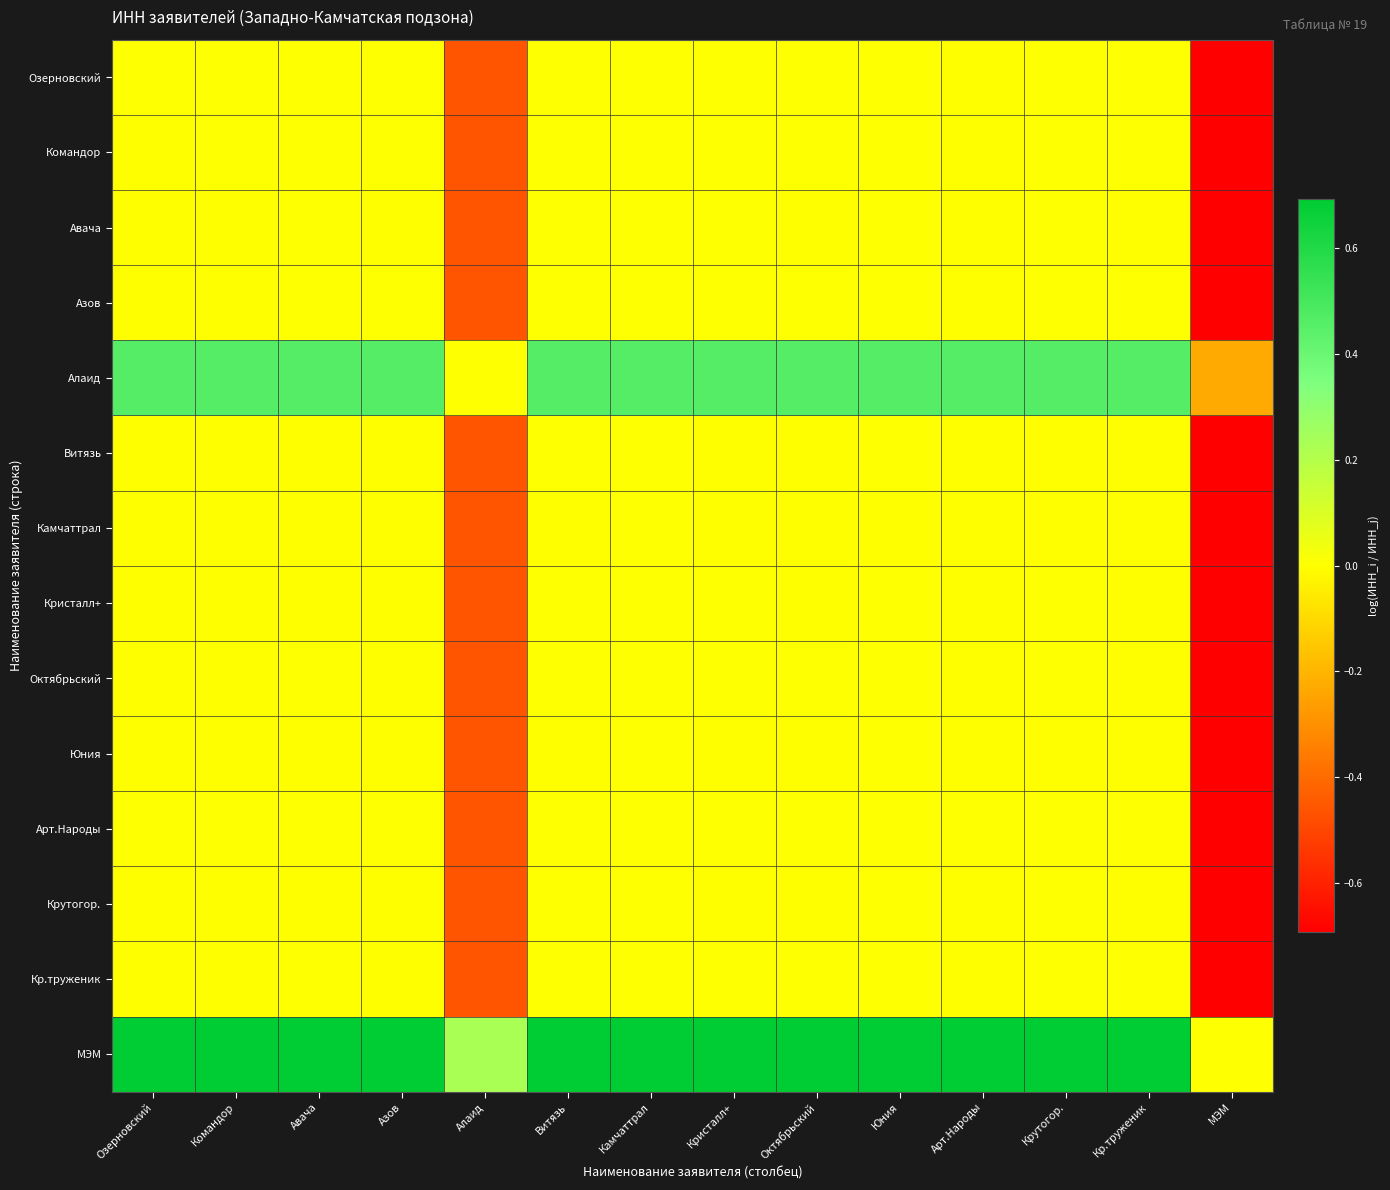

At which category is the sum across all series the highest?

Камчаттрал